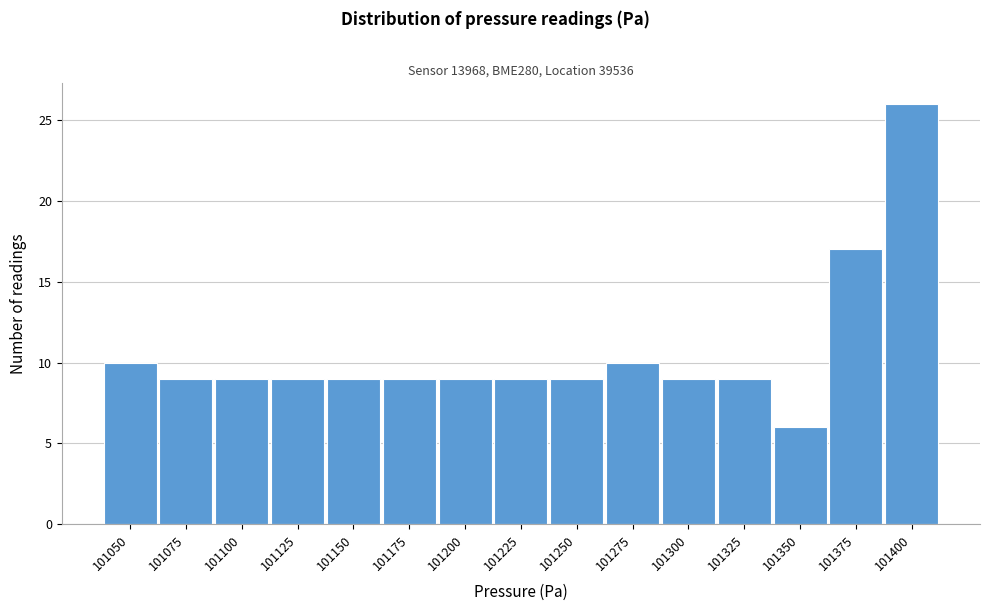

Reading left to right, what are all the values shown in this chart?

10	9	9	9	9	9	9	9	9	10	9	9	6	17	26